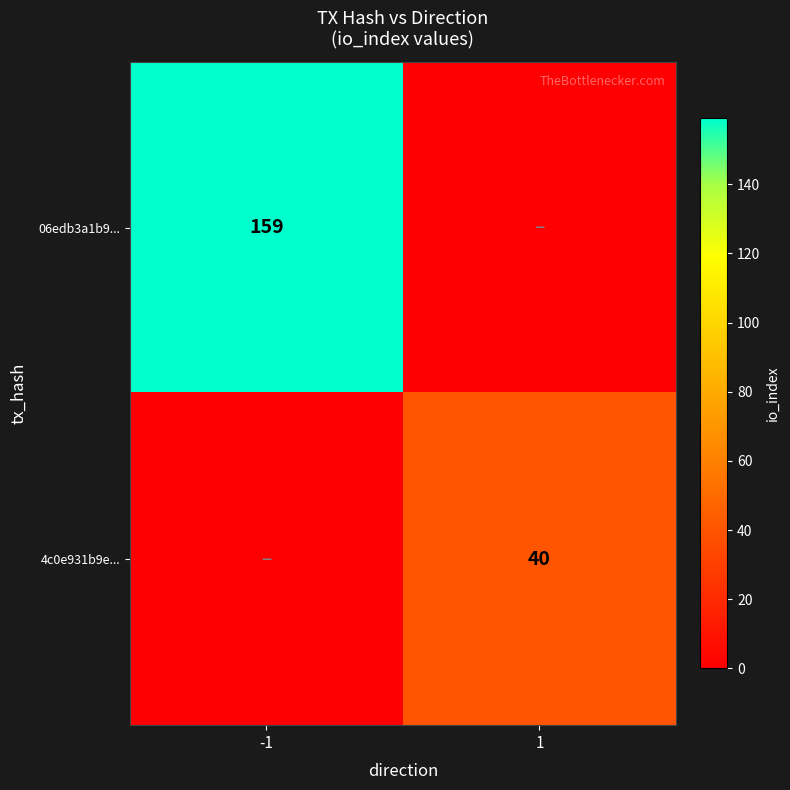

At how many categories does at least one series exceed 72?

1